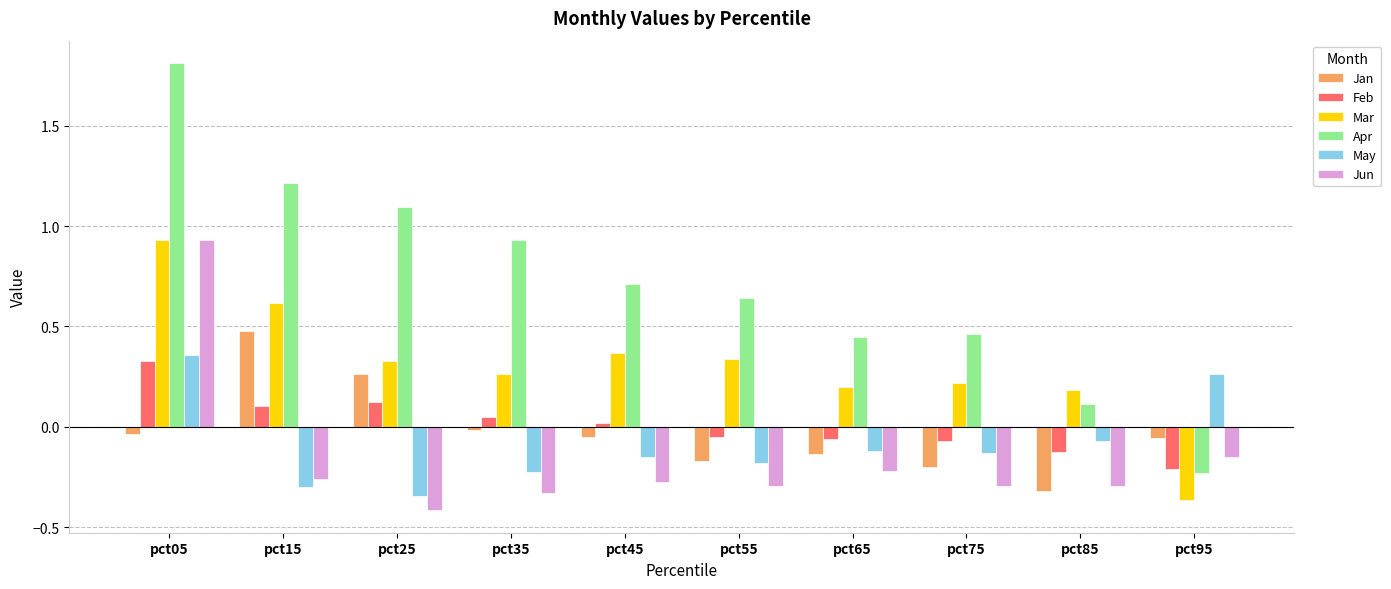

The value of Apr at pct55 is 0.6. True or false?

True